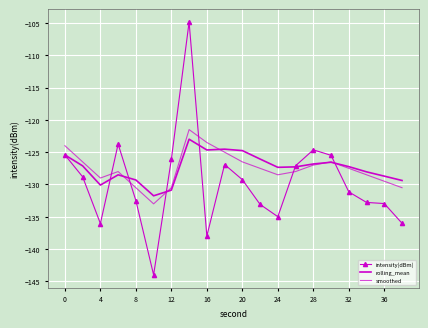

True or false: smoothed and intensity(dBm) intersect in this chart.

True